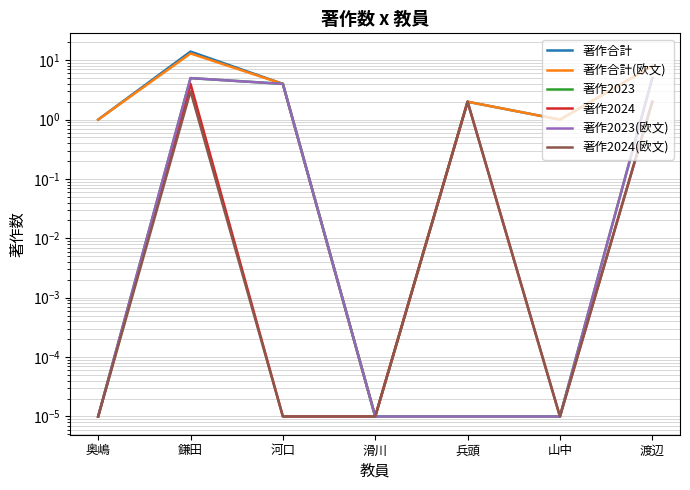

What is the total value across all series at 鎌田?

44.0